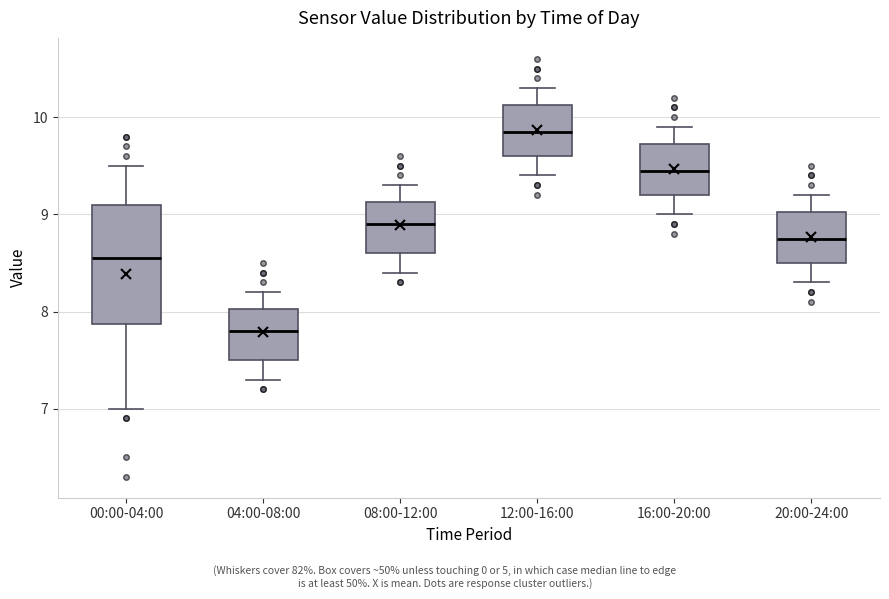

Reading left to right, read every box against the y-axis: the position of its median line, the range the box covers, and the ends of its whiskers. The values are not printed on the chart, so give them approximately, as read against the axis.

00:00-04:00: median 8.6, box 7.9 to 9.1, whiskers 7.0 to 9.5
04:00-08:00: median 7.8, box 7.5 to 8.0, whiskers 7.3 to 8.2
08:00-12:00: median 8.9, box 8.6 to 9.1, whiskers 8.4 to 9.3
12:00-16:00: median 9.9, box 9.6 to 10.1, whiskers 9.4 to 10.3
16:00-20:00: median 9.5, box 9.2 to 9.7, whiskers 9.0 to 9.9
20:00-24:00: median 8.8, box 8.5 to 9.0, whiskers 8.3 to 9.2